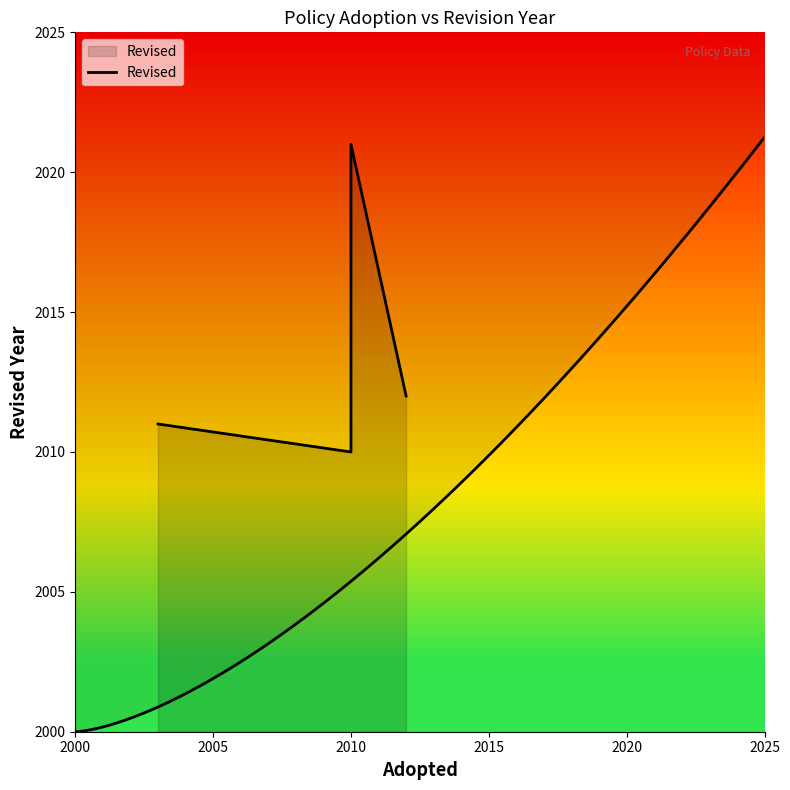

How many interior local valleys (lower than both neighbors) does the data have?

1